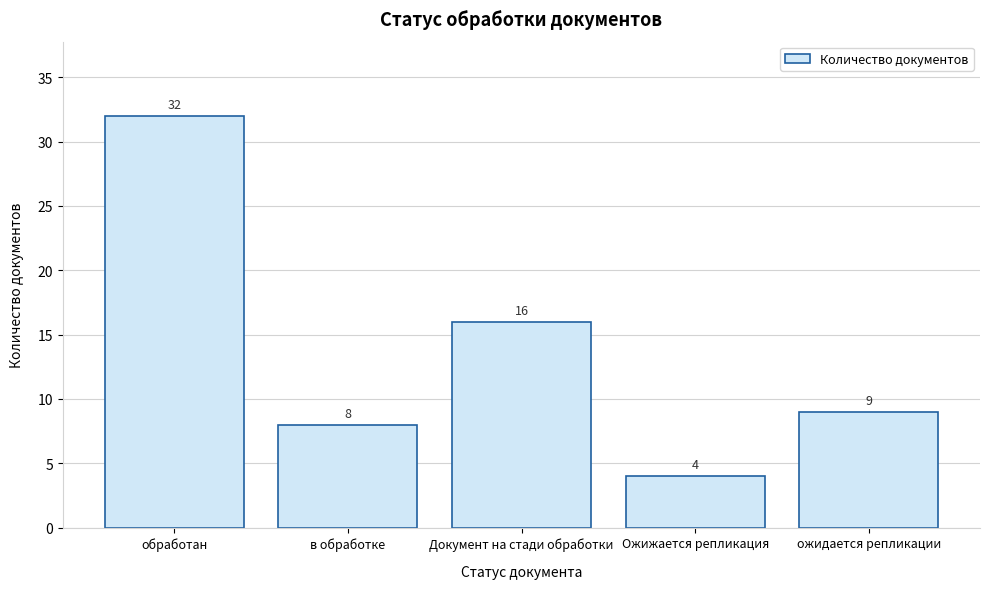

Reading left to right, what are all the values shown in this chart?

32	8	16	4	9